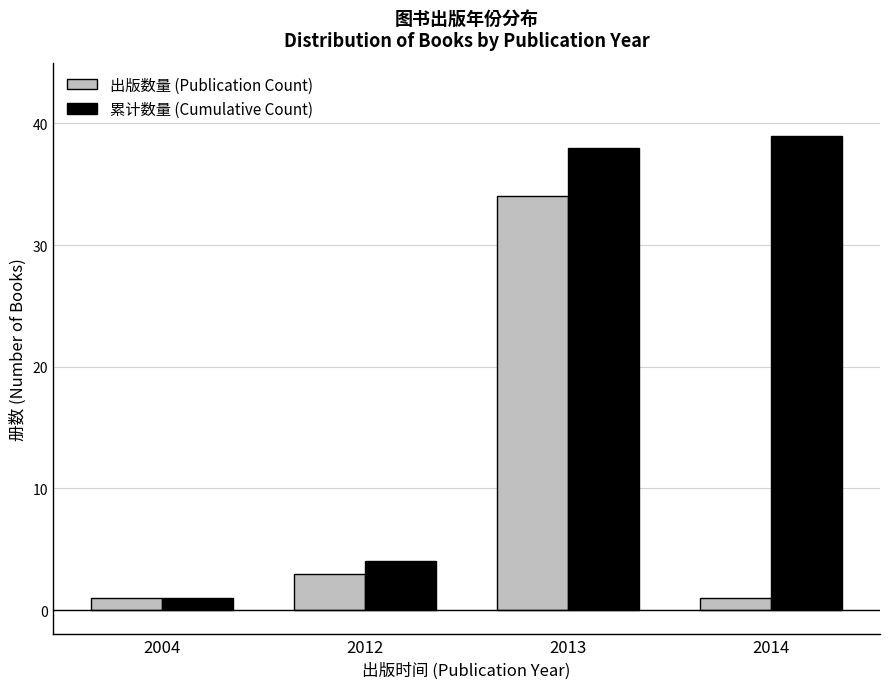

Reading left to right, what are all the values shown in this chart?

出版数量 (Publication Count): 2004=1	2012=3	2013=34	2014=1
累计数量 (Cumulative Count): 2004=1	2012=4	2013=38	2014=39